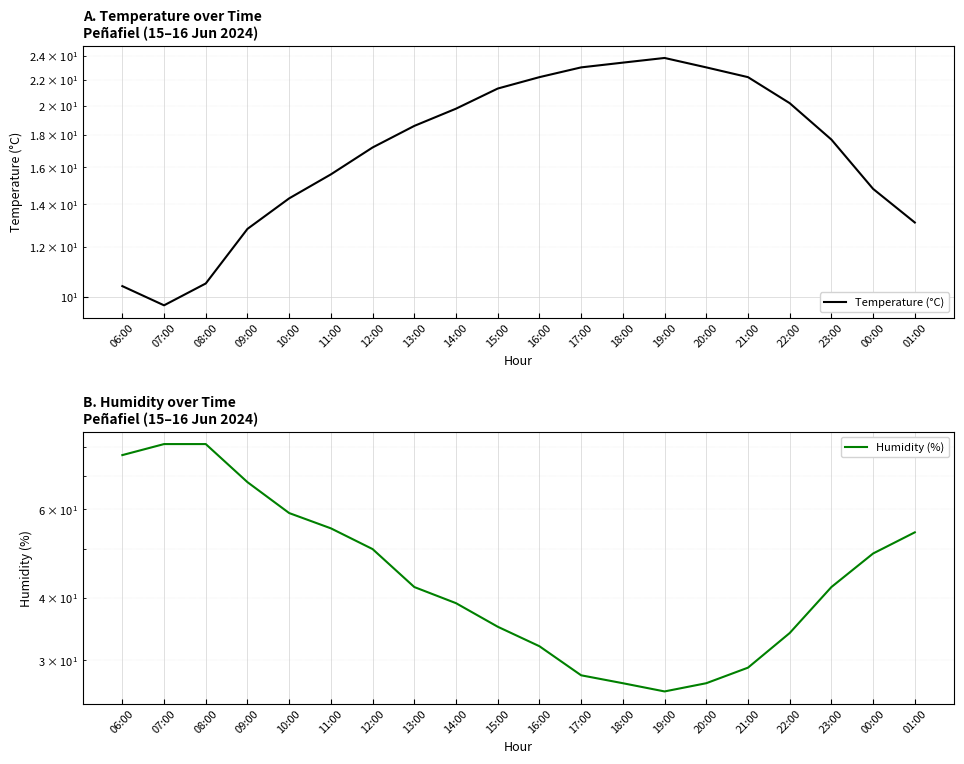

Rank the series at 15:00 from lowest to highest value.

Temperature (°C), Humidity (%)